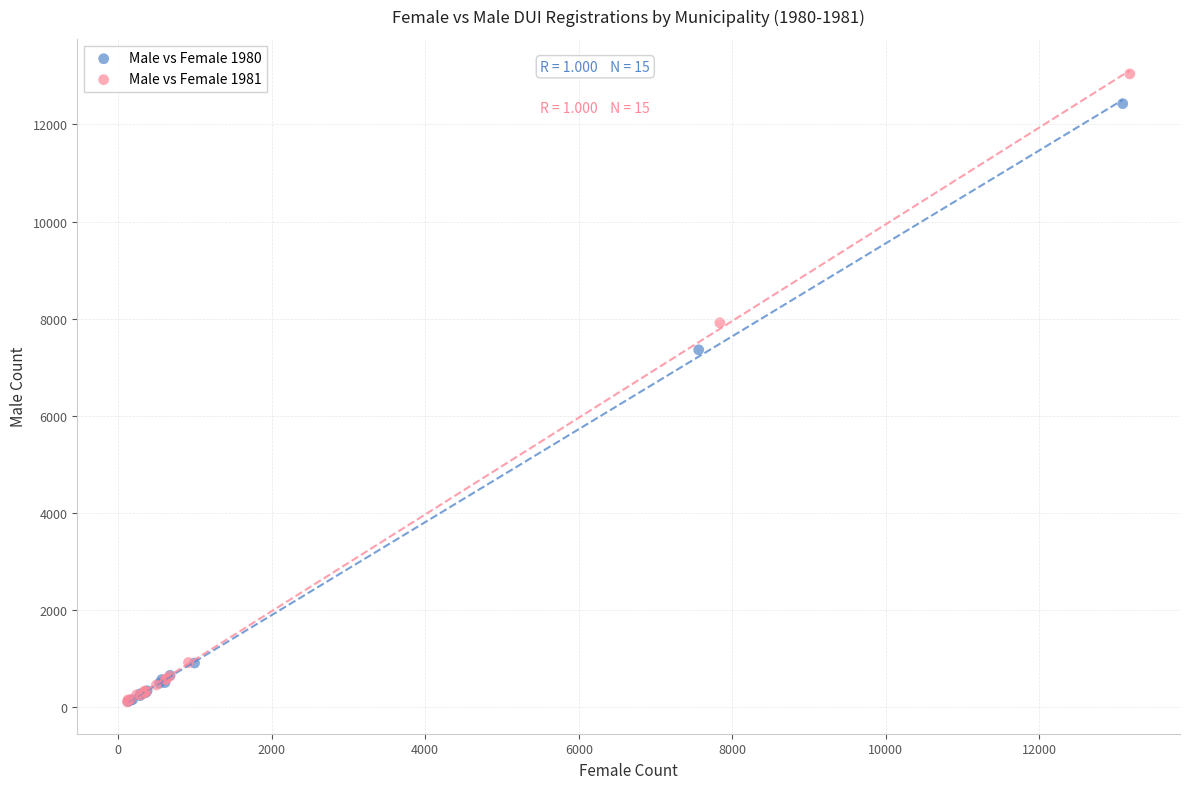

Which series has the largest Y range (max minus min)?

Male vs Female 1981